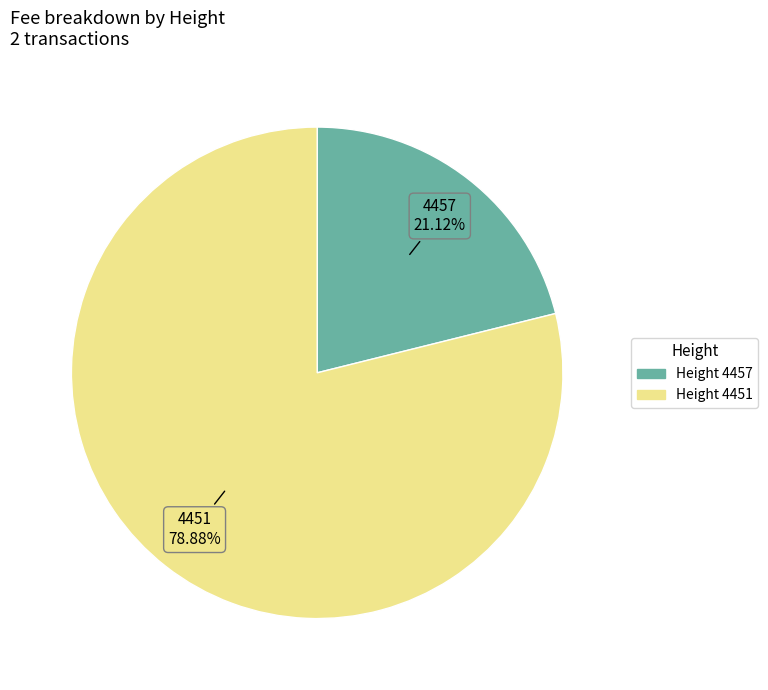

Which category has the biggest portion of the pie?

Height 4451